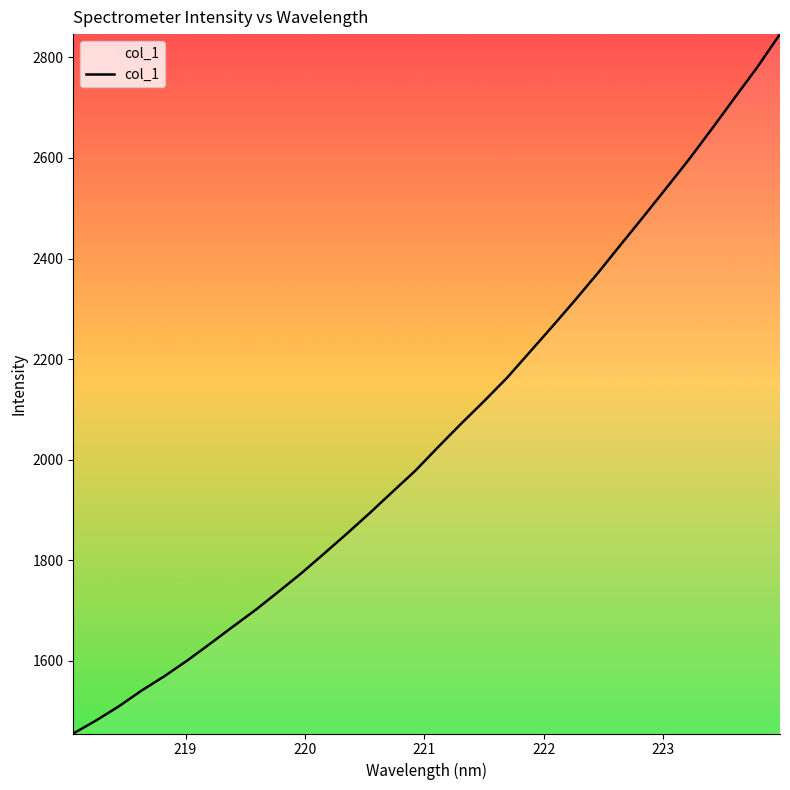

What is the greatest value displayed?

2846.3